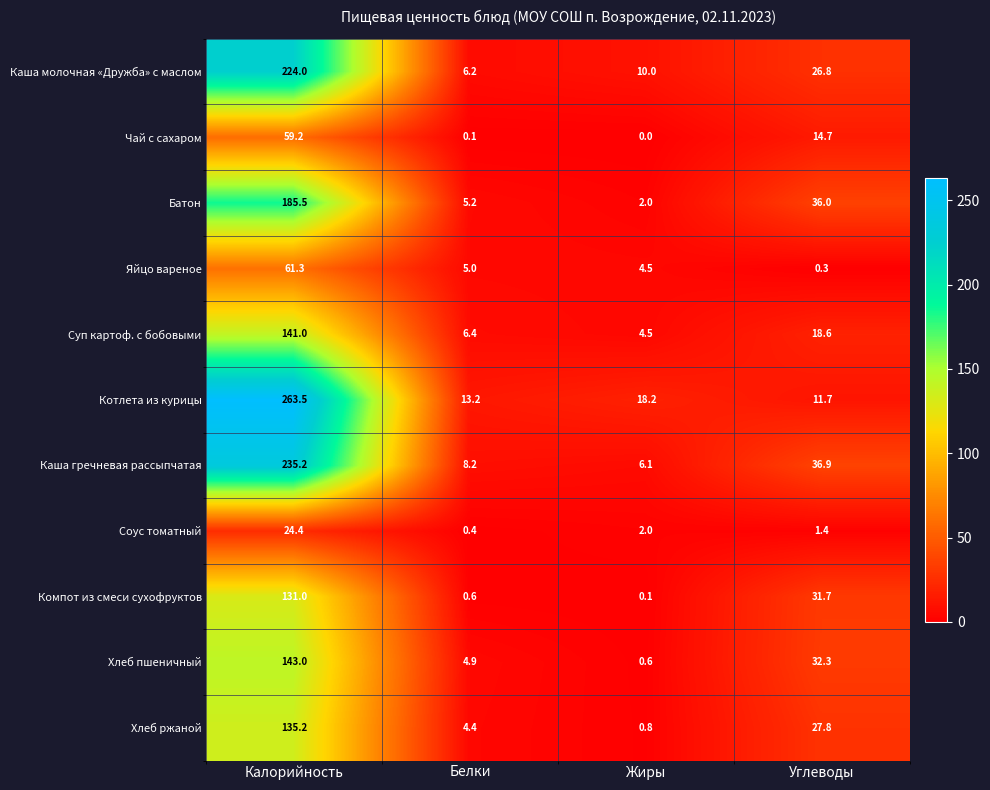

At which category is the sum across all series the highest?

Калорийность